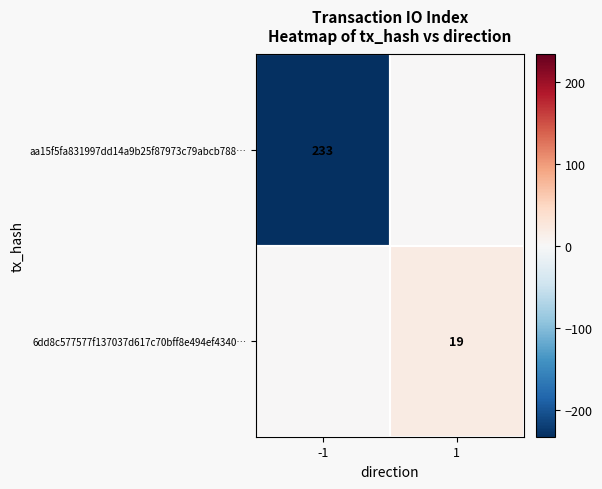

Is the value of aa15f5fa831997dd14a9b25f87973c79abcb788… at -1 greater than the value of 6dd8c577577f137037d617c70bff8e494ef4340… at 1?

Yes